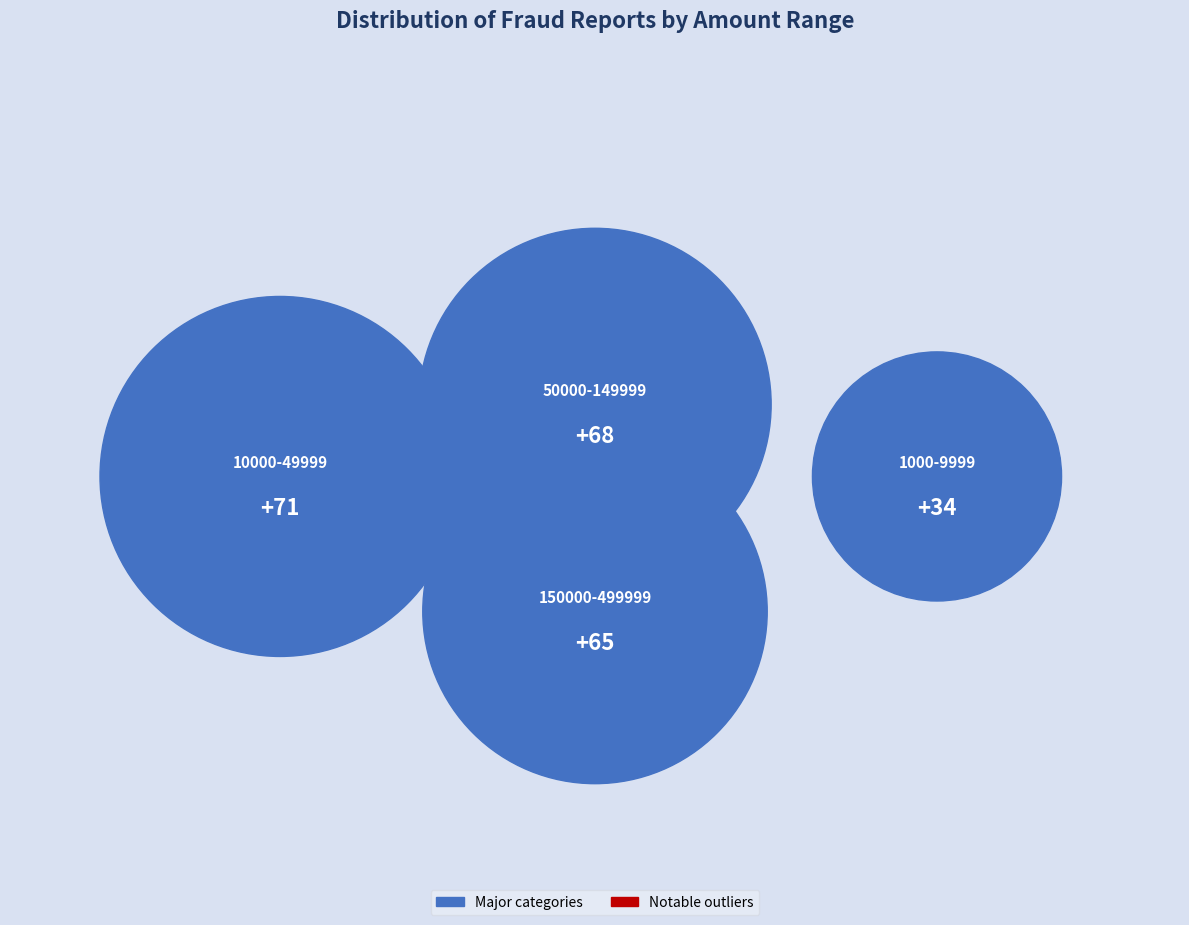

Is the sum of 1-999 and 50000-149999 greater than half?

No